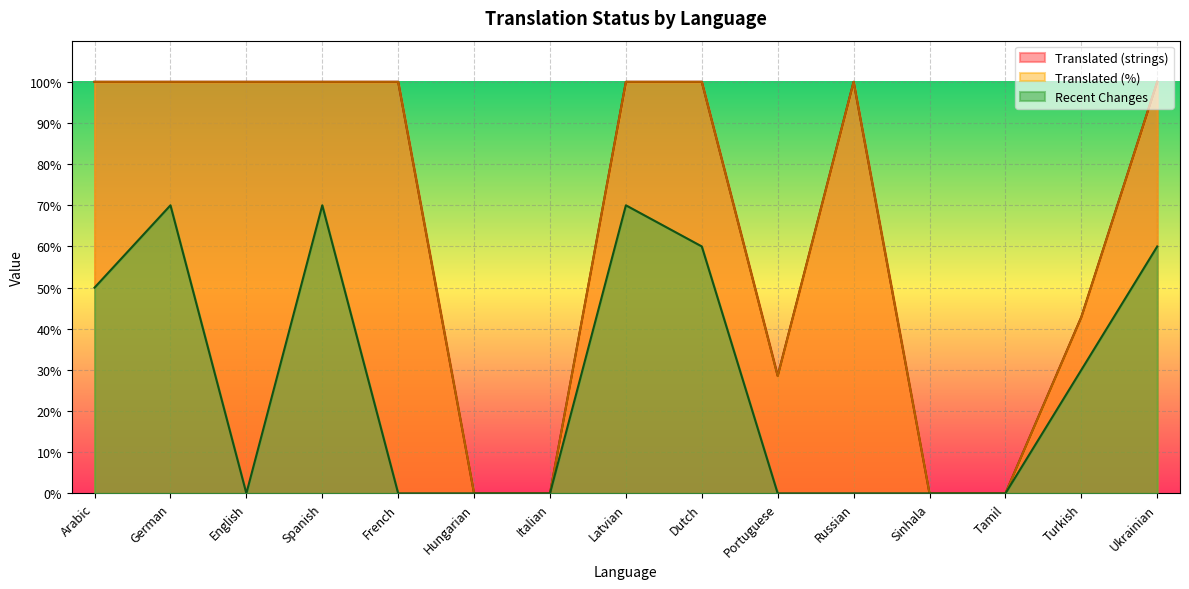

The value of translated_percent at Spanish is 100.0. True or false?

True